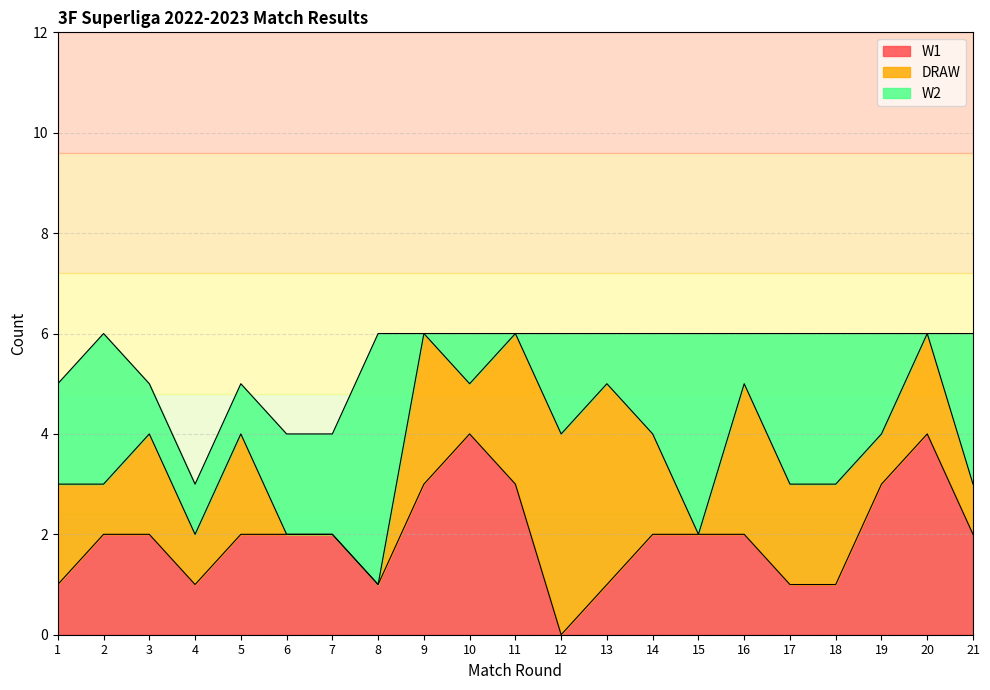

What is the spread (max minus min) of values at 9?

3